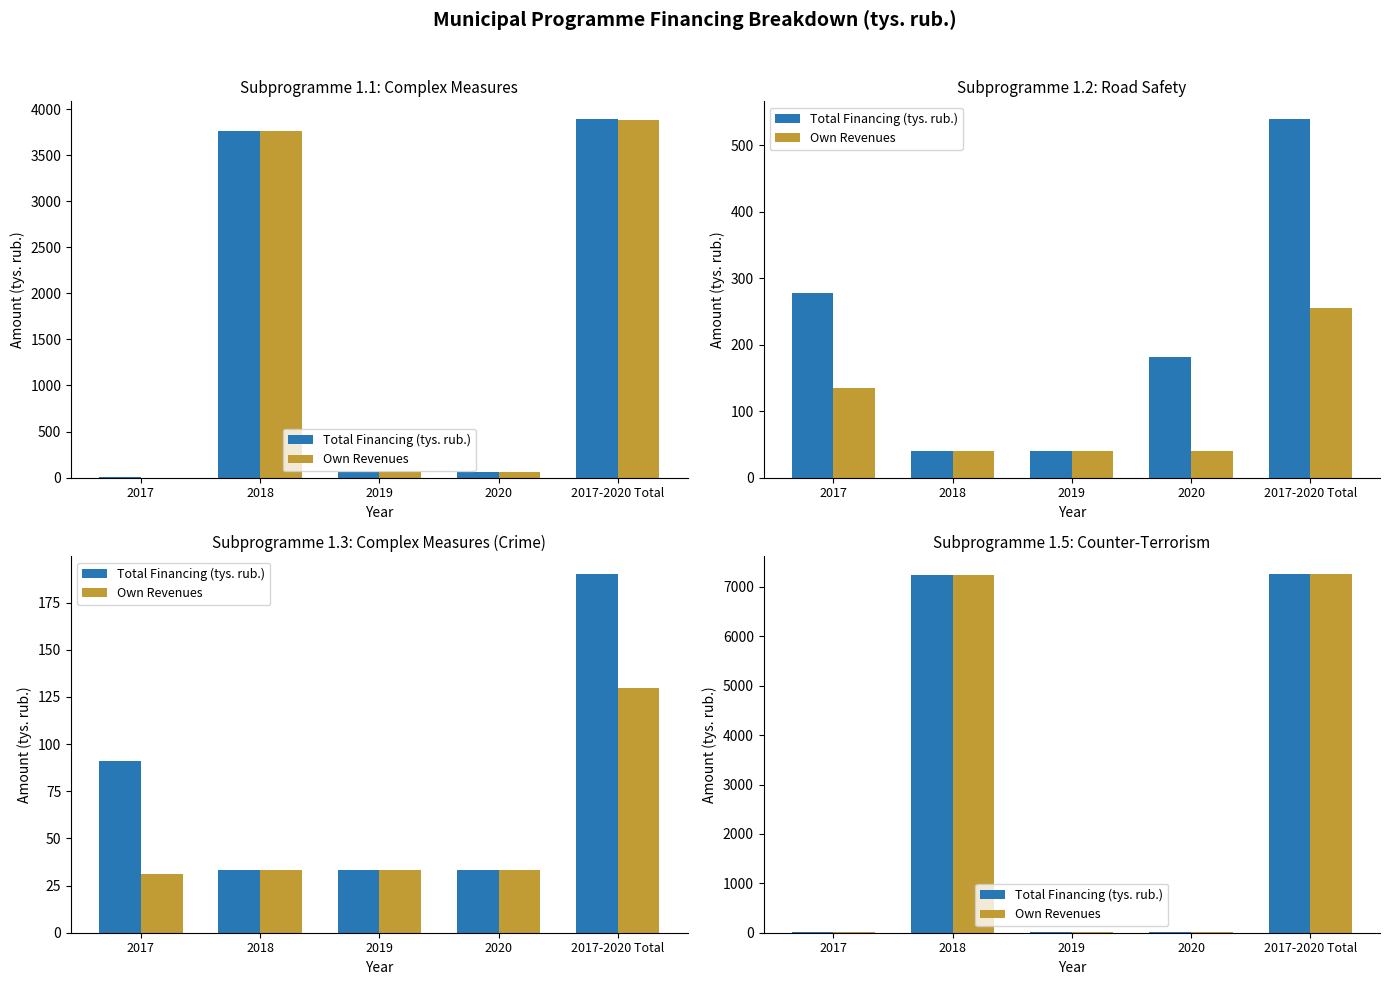

Is it true that Total Financing (tys. rub.) equals 7254.3 at 2017-2020 Total?

True